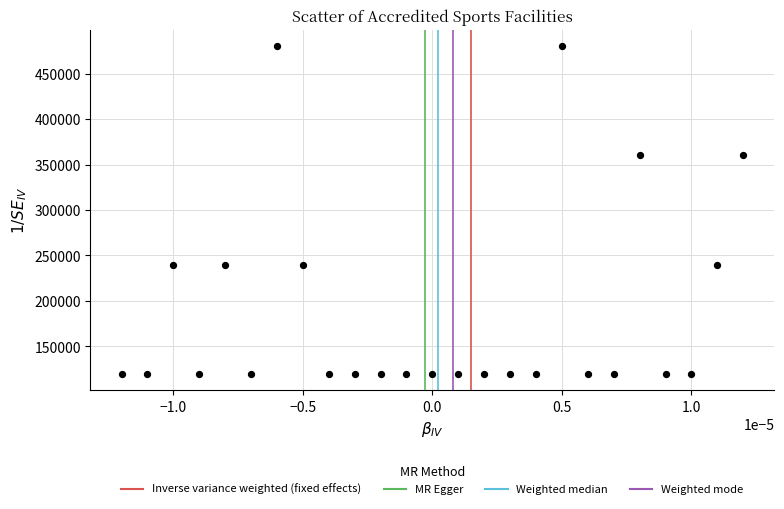

What is the range of Y values (max minus min)?

360000